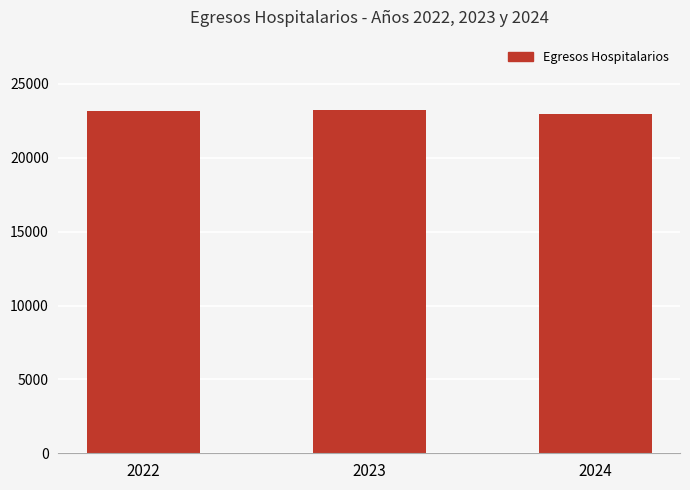

What is the greatest value displayed?

23205